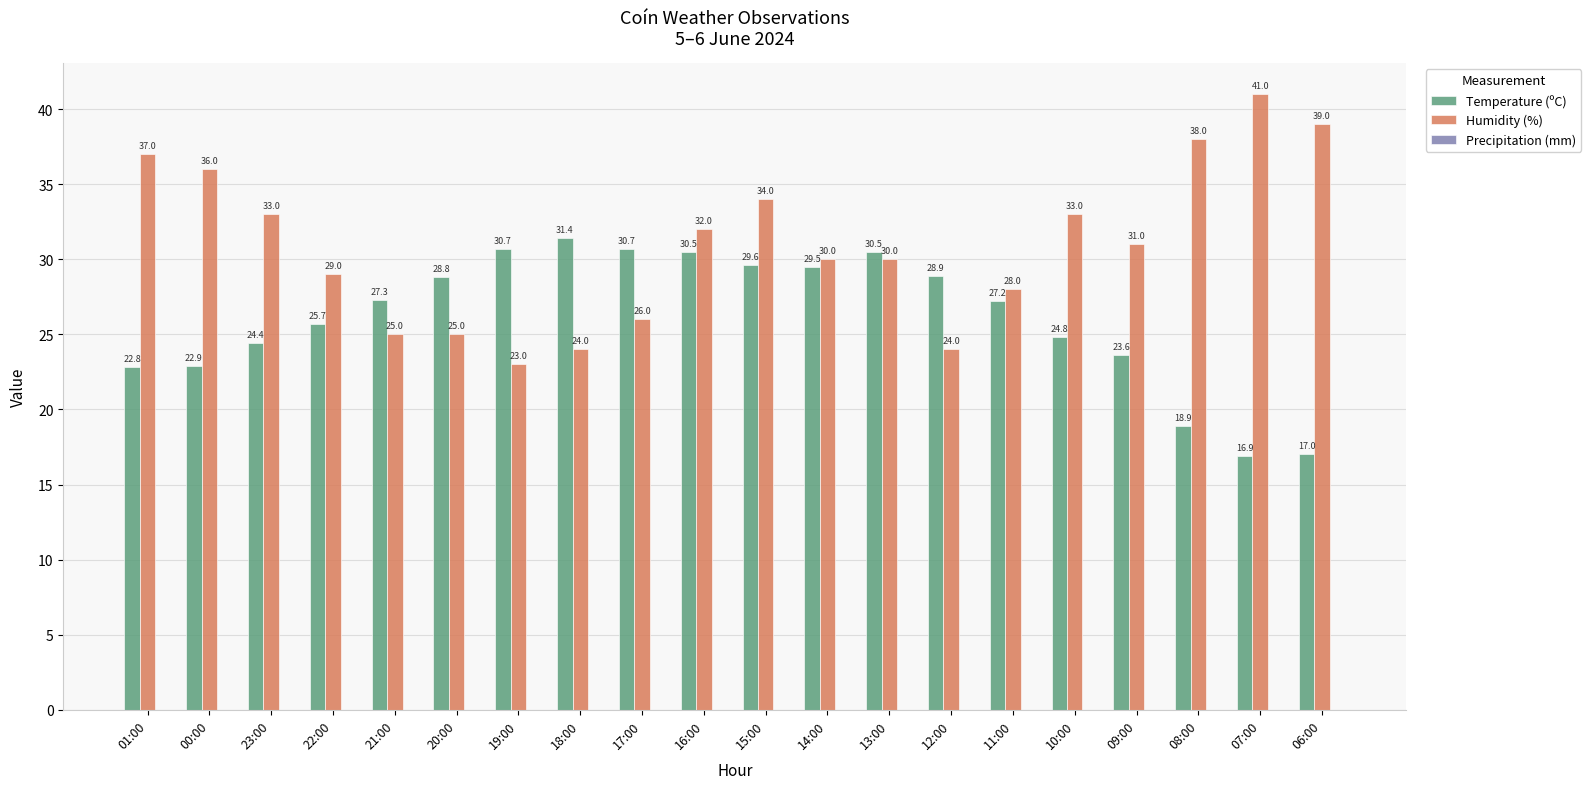

At which label does Humidity (%) first exceed 31?

01:00